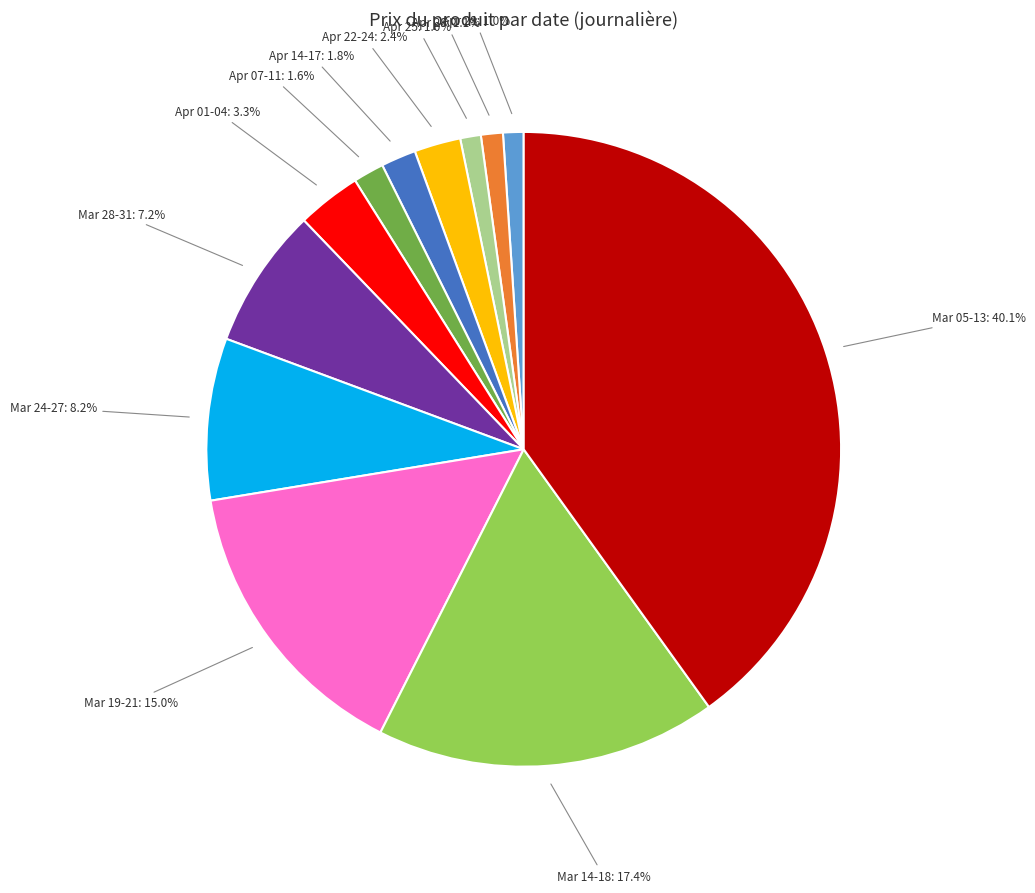

Is there any slice that represents more than half of the pie?

No